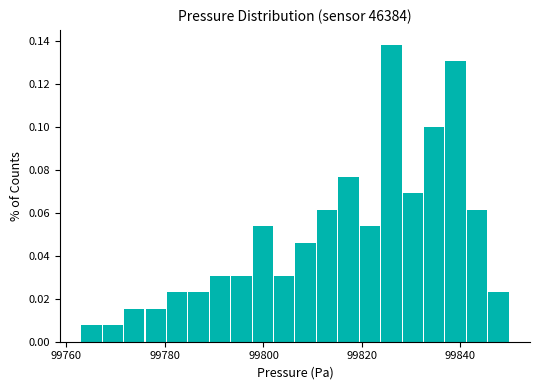

Read against the x-axis, roughly where is the centre of the tallest bar?

99826